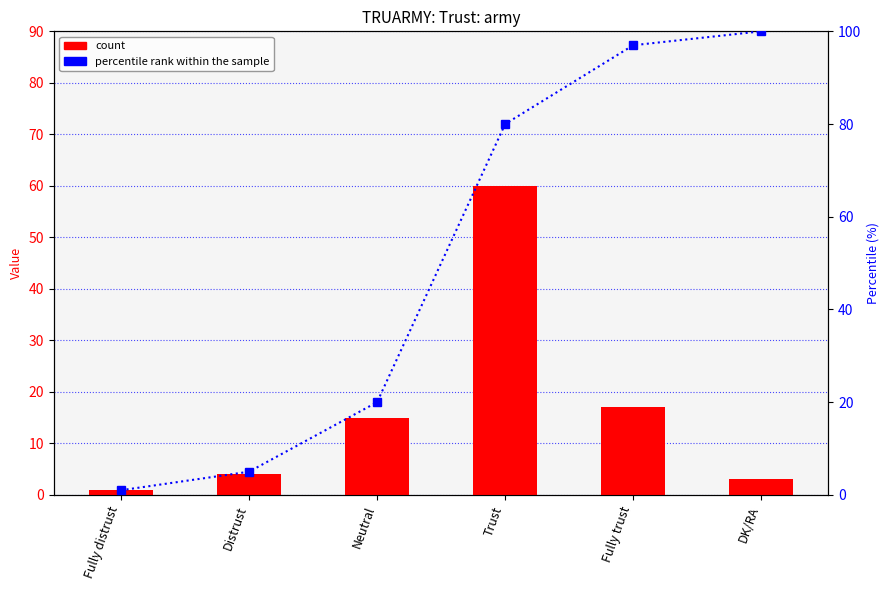

What is the total value across all series at Fully trust?

114